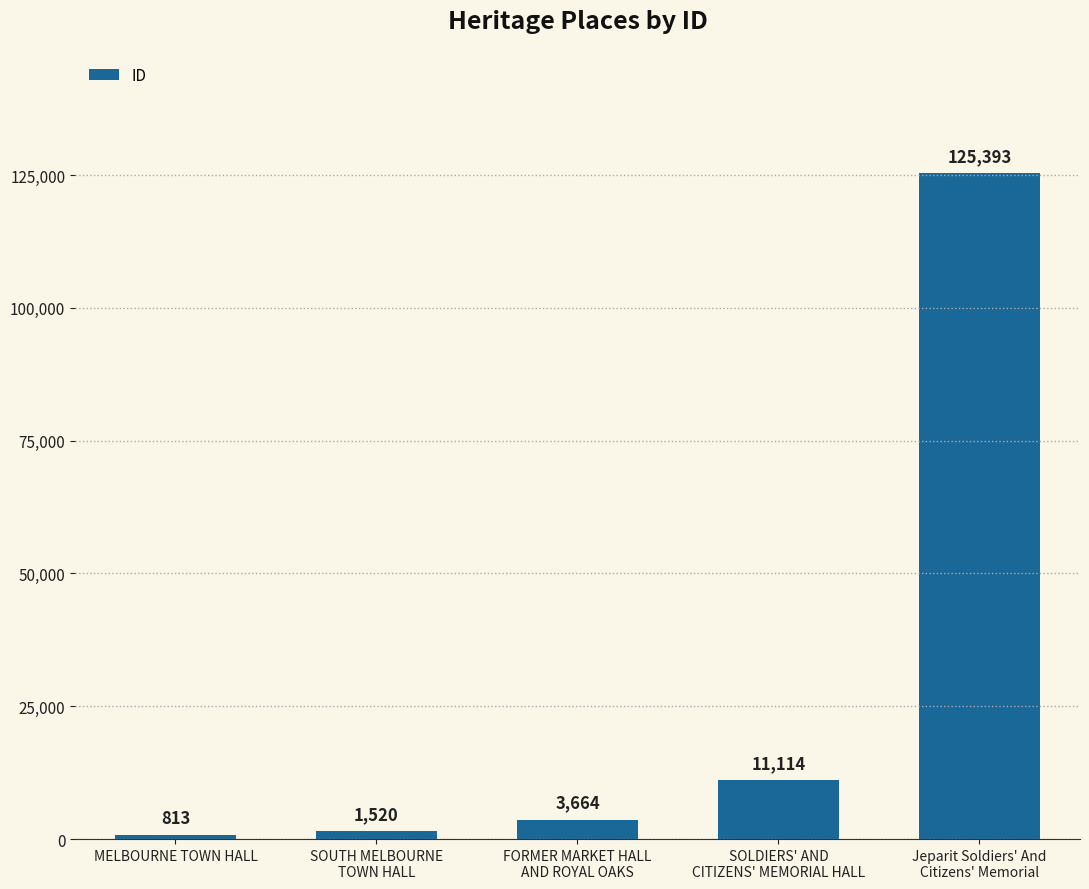

True or false: the data shows 125393 at Jeparit Soldiers' And
Citizens' Memorial.

True